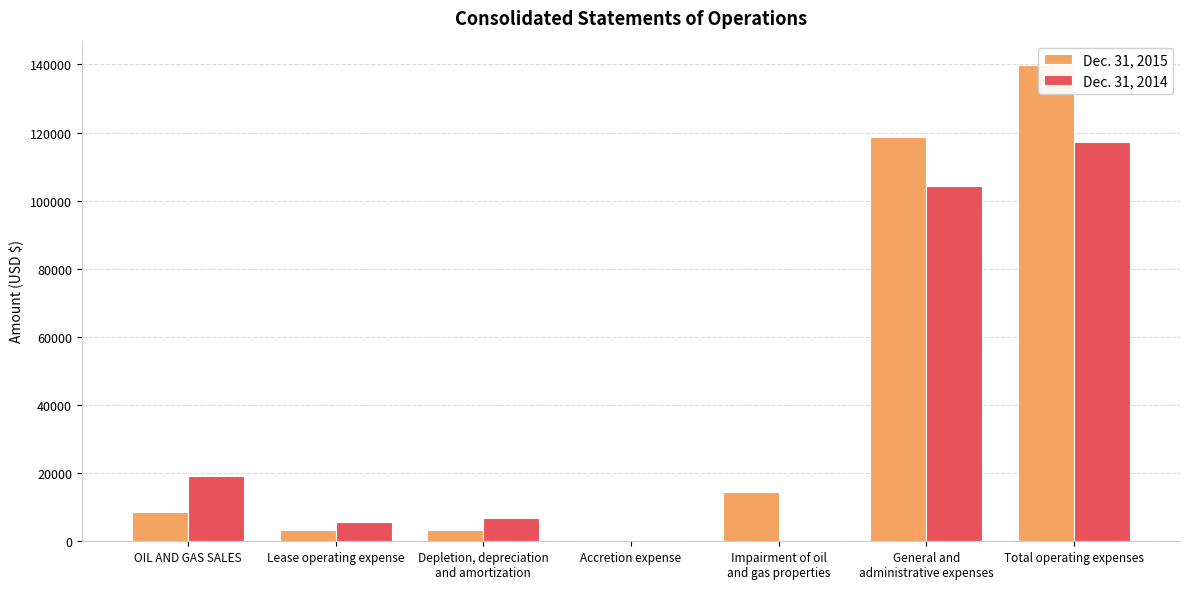

At which category does the chart reach its minimum across all series?

Impairment of oil
and gas properties